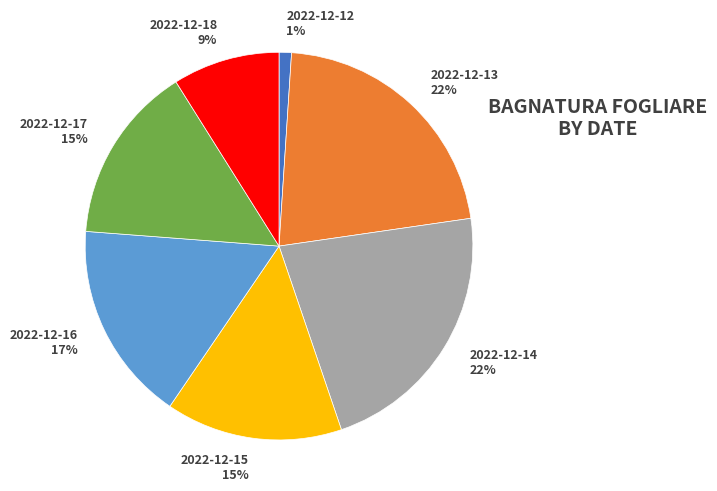

Which has a higher value, 2022-12-13 22% or 2022-12-16 17%?

2022-12-13 22%